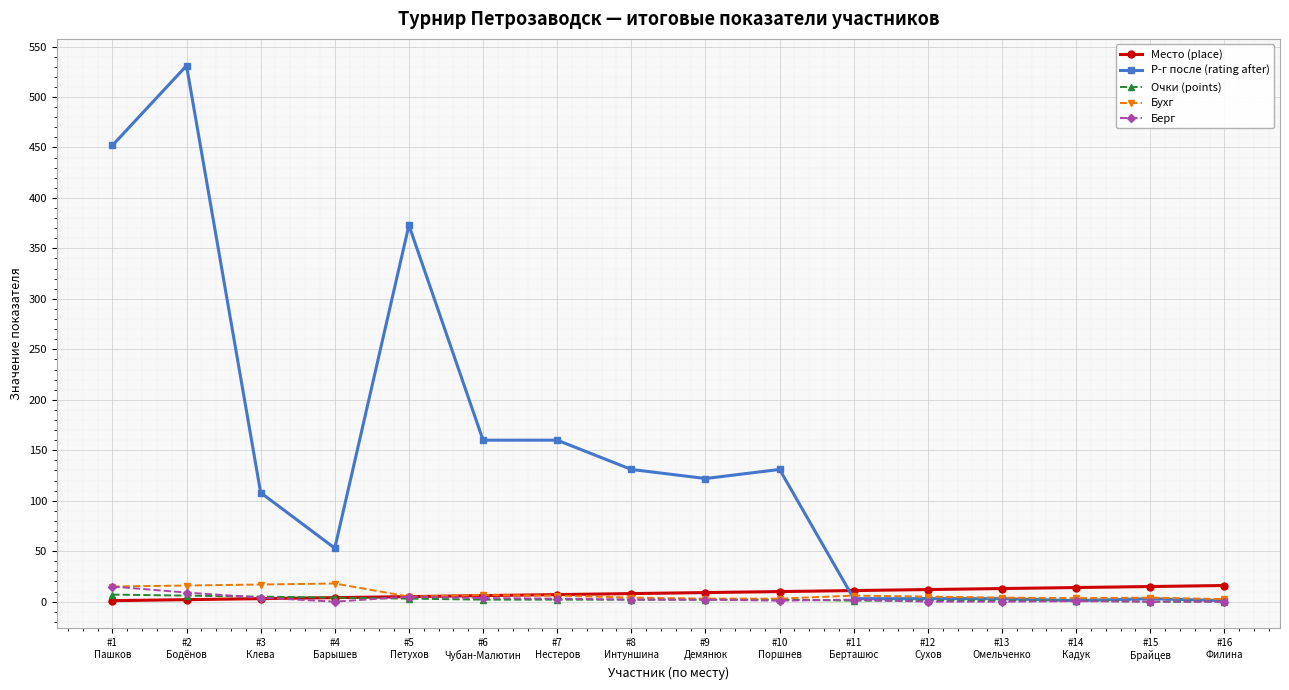

At how many categories does at least one series exceed 150?

5